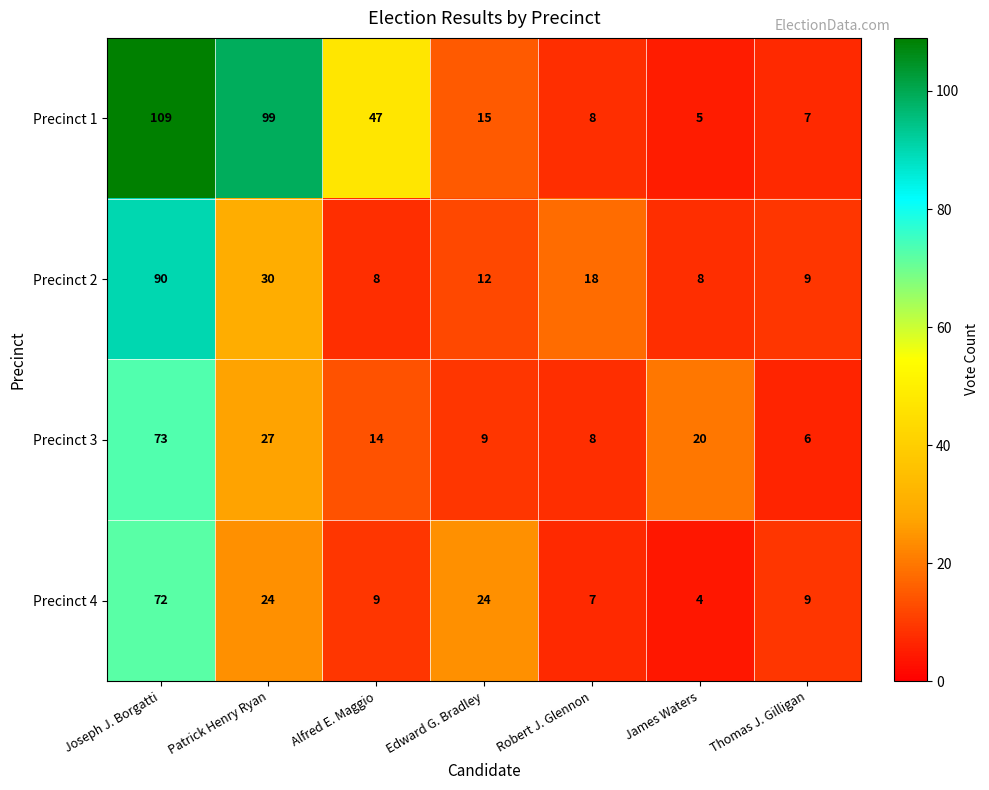

At which category is the sum across all series the highest?

Joseph J. Borgatti